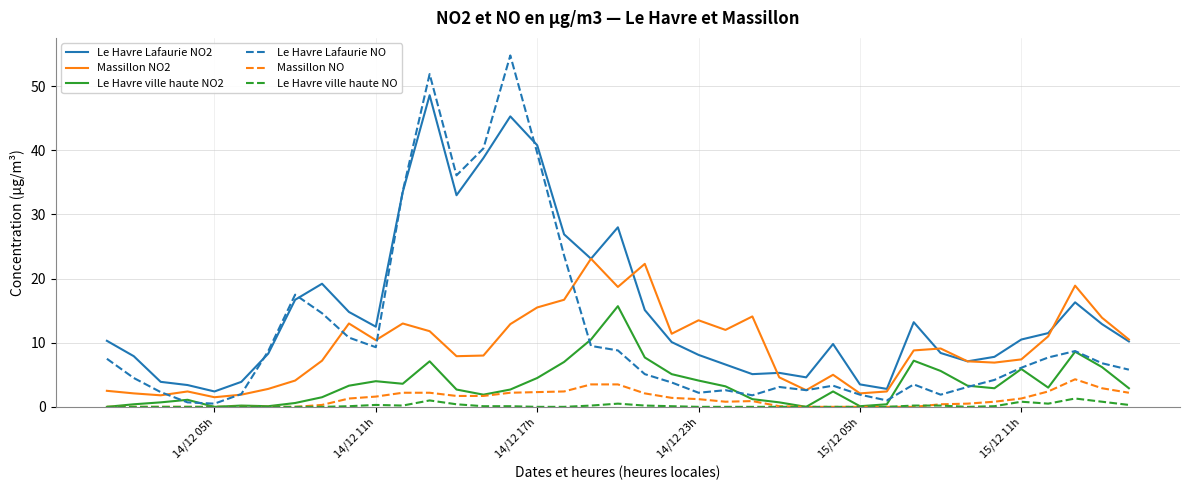

Which series has the largest range (max minus min)?

Le Havre Lafaurie NO